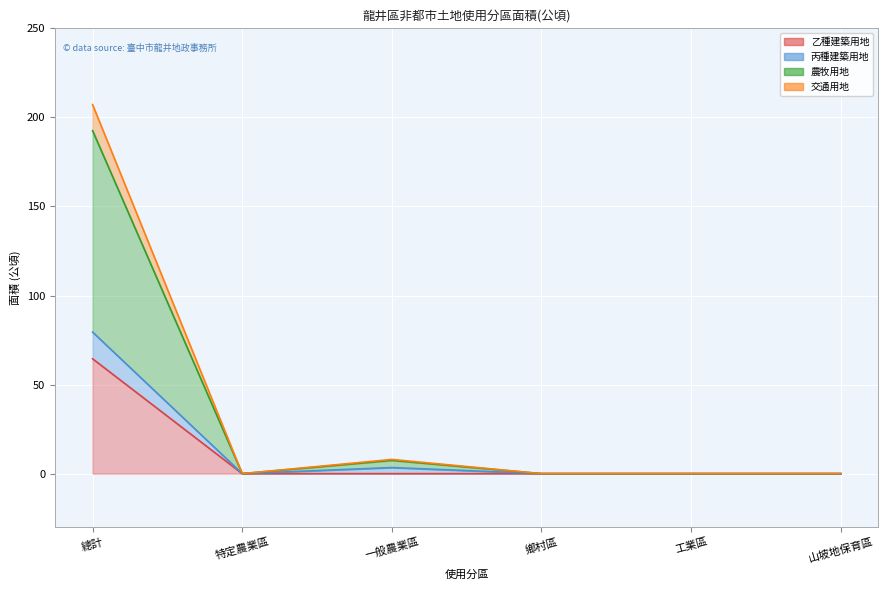

At how many categories does at least one series exceed 155?

1